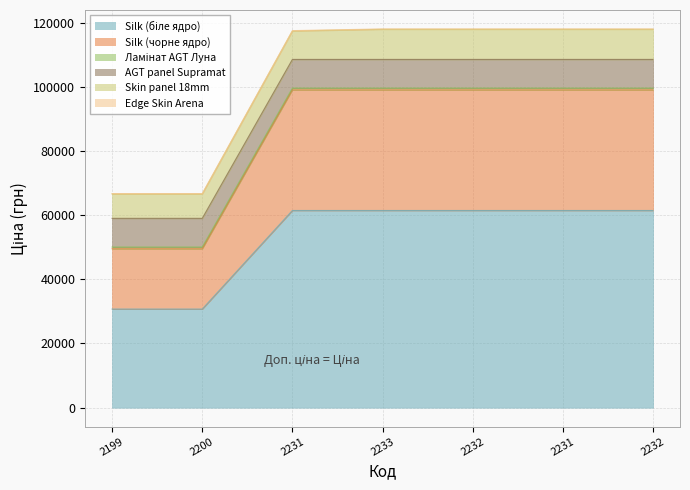

What is the minimum value for Silk (чорне ядро)?

18796.8